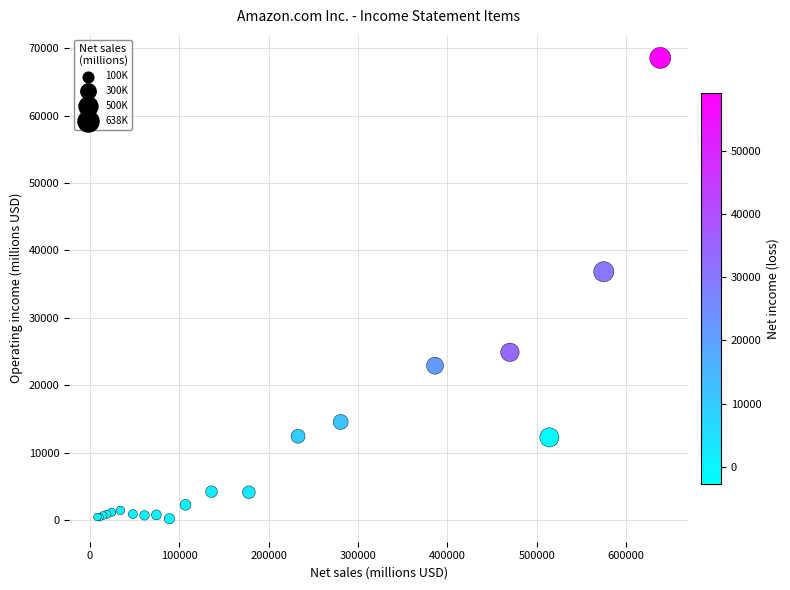

What Y value in the scatter plot is closest to 34385?

36852